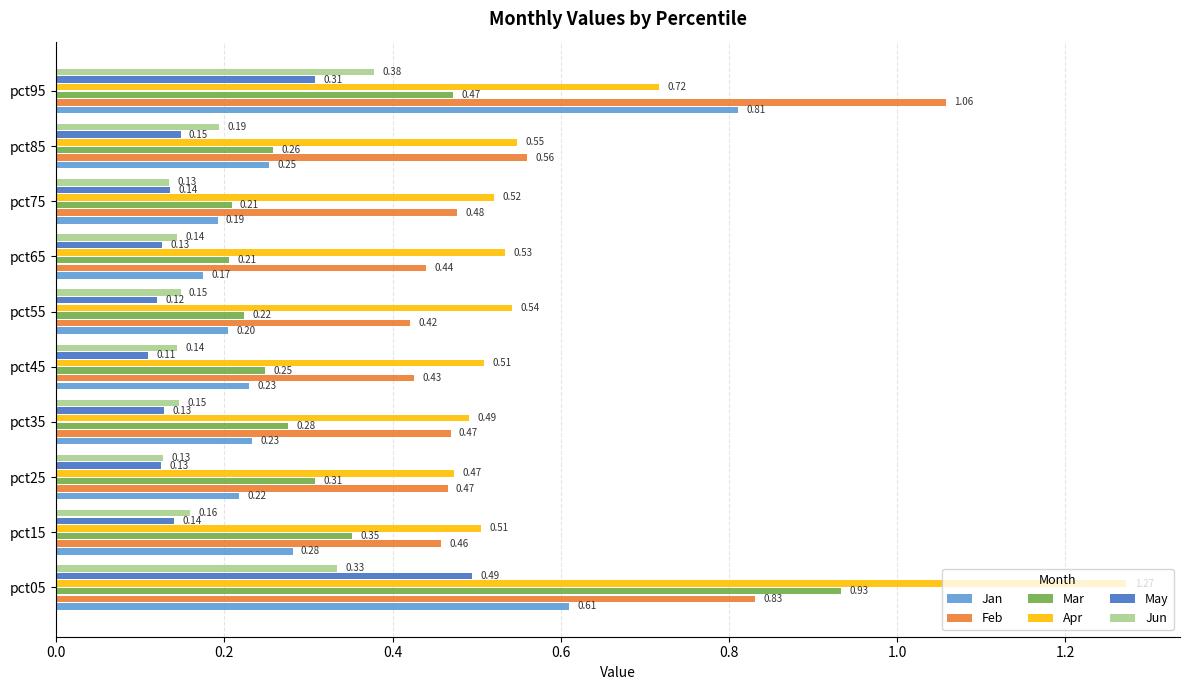

Between pct05 and pct95, which series saw the biggest shift?

Apr